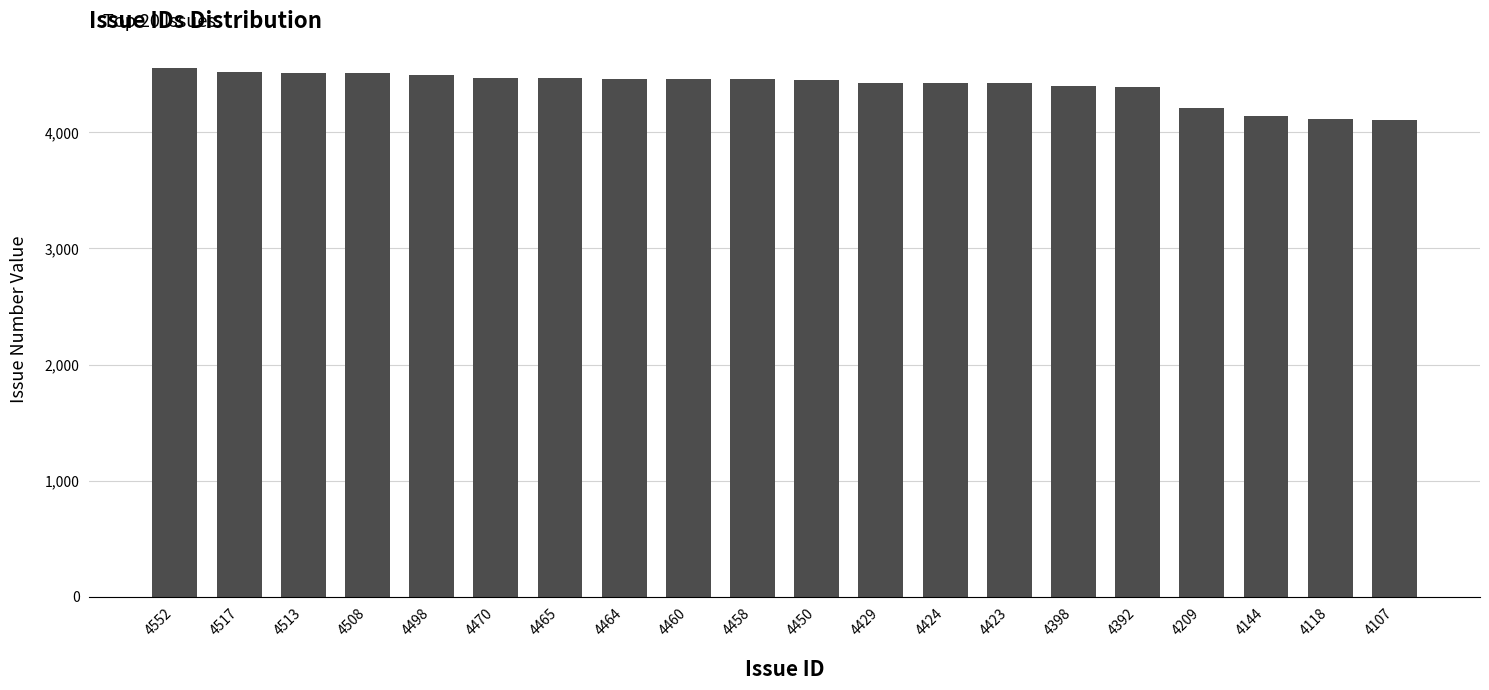

What is the sum of the values at 4458 and 4107?

8565